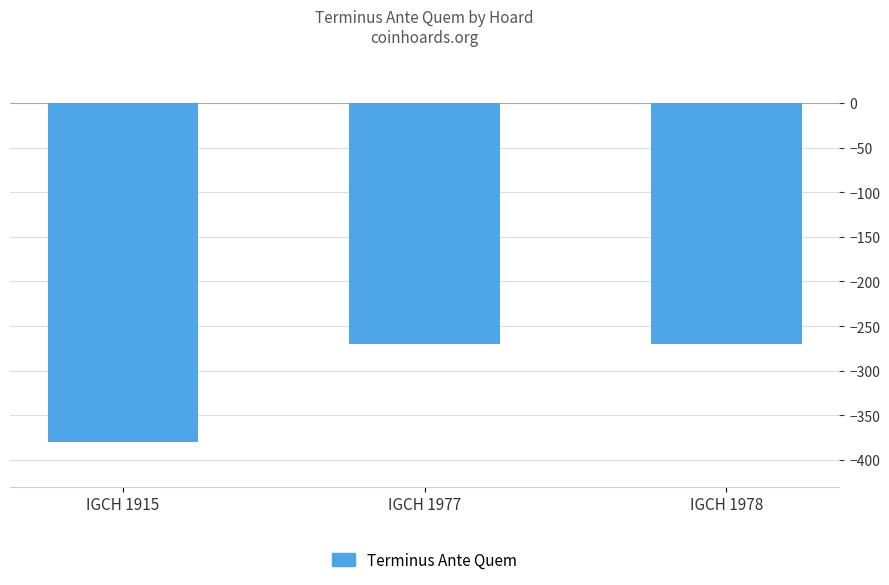

What is the minimum value shown in the chart?

-380